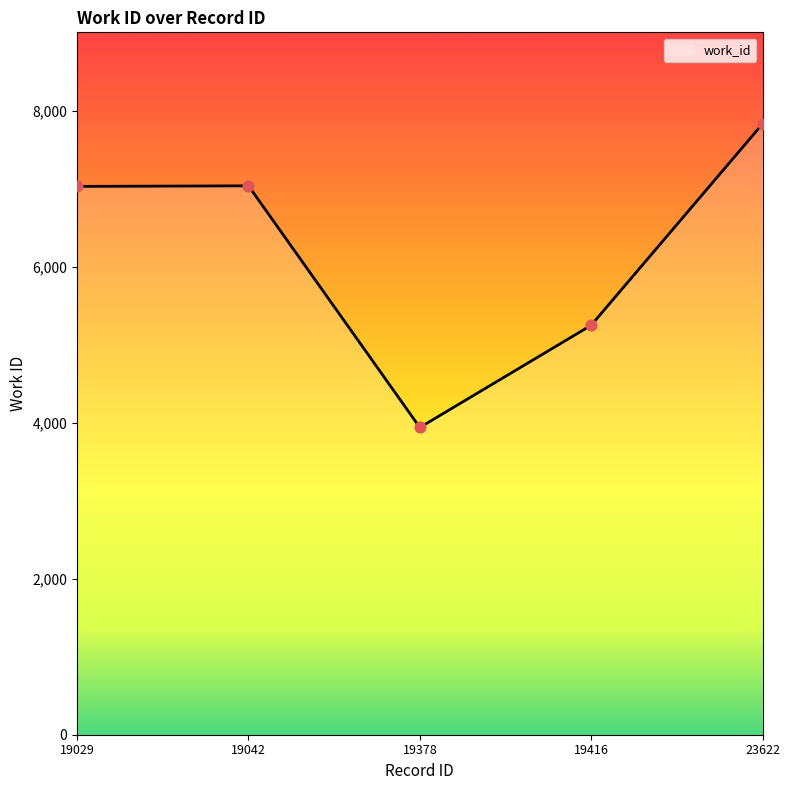

What is the change in value from 19029 to 19042?

+7